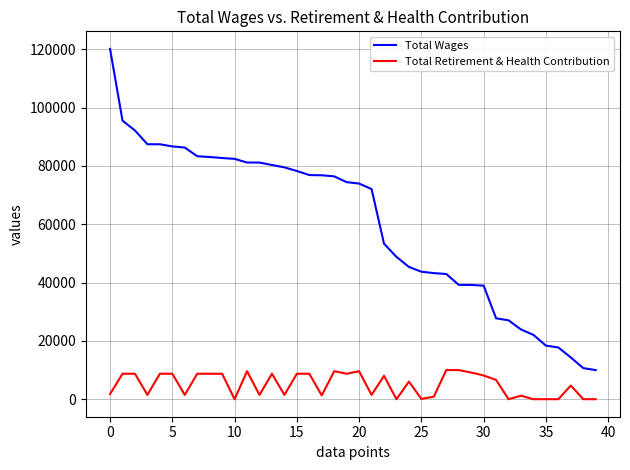

Which series has the largest total across all categories?

Total Wages